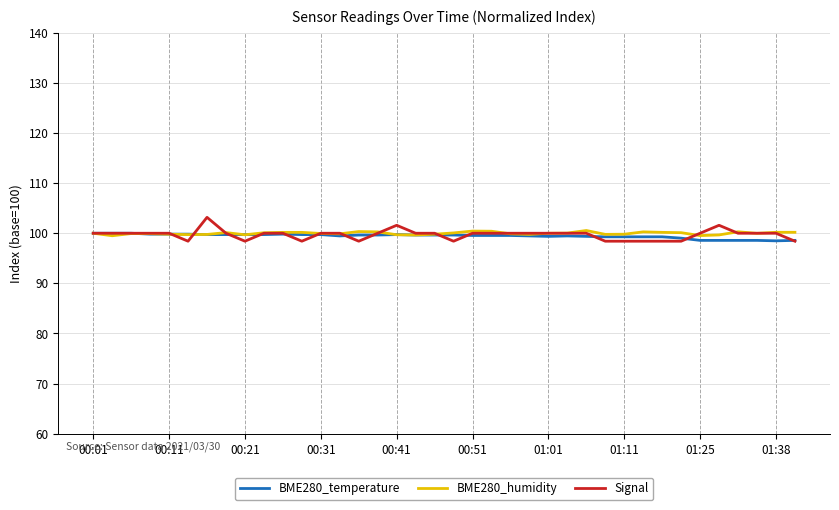

What is the minimum value for Signal?

98.4